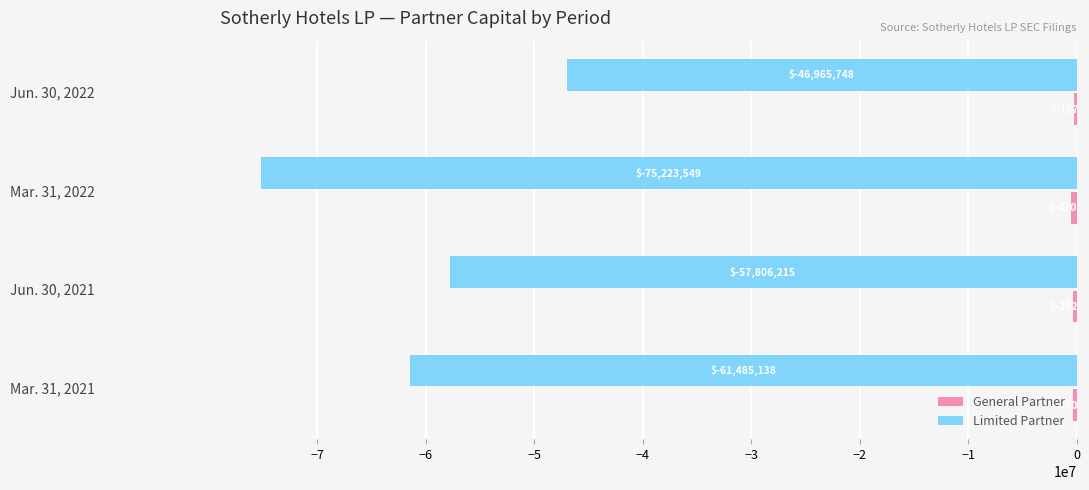

What is the sum of the Limited Partner values at Mar. 31, 2021 and Mar. 31, 2022?

-136708687